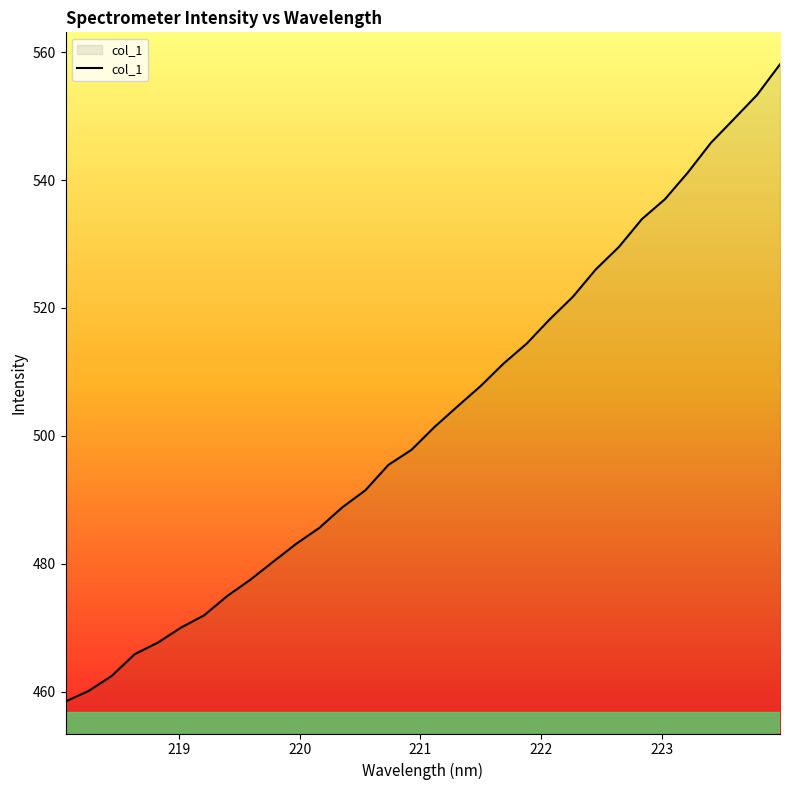

What is the minimum value shown in the chart?

458.5